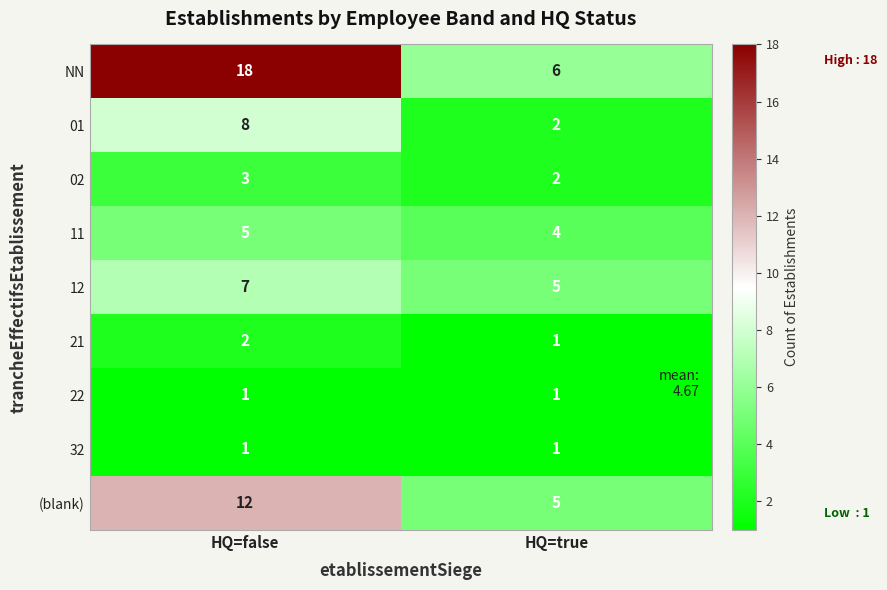

What is the minimum value for 12?

5